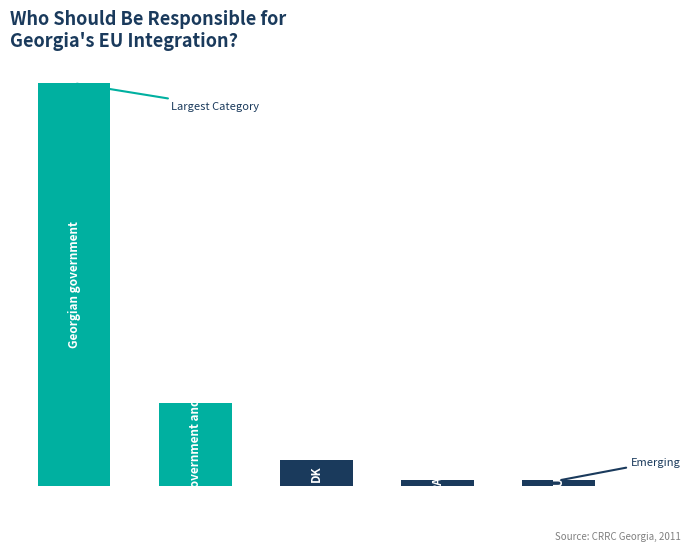

Reading left to right, transcribe all the data shown in this chart.

78	16	5	1	1